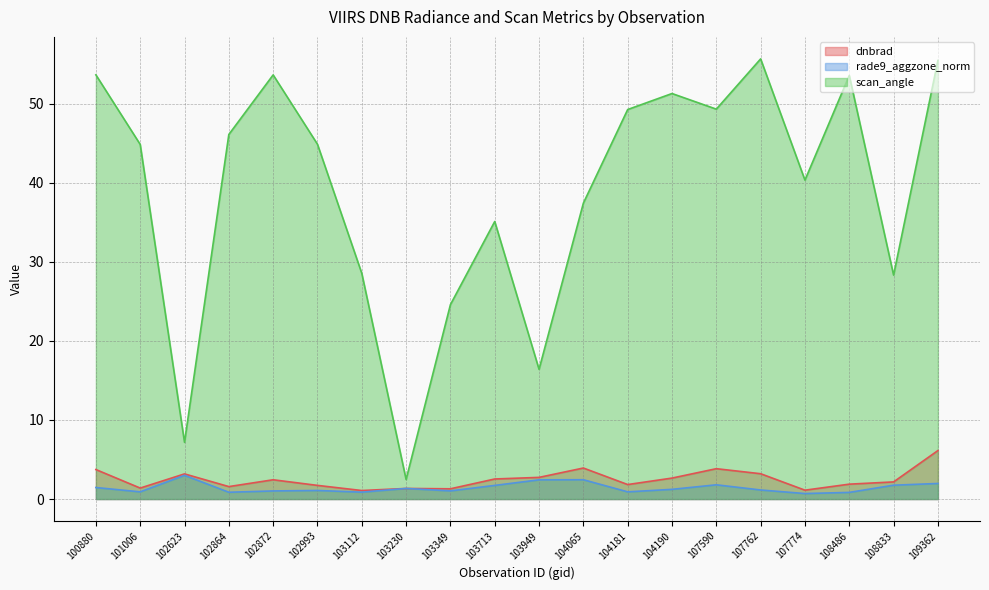

Reading left to right, extract all data points from this chart.

dnbrad: 3.7	1.4	3.2	1.6	2.4	1.7	1.1	1.3	1.3	2.5	2.7	3.9	1.8	2.7	3.8	3.2	1.1	1.9	2.2	6.1
rade9_aggzone_norm: 1.5	0.9	3.0	0.9	1.0	1.1	0.9	1.3	1.0	1.7	2.4	2.4	0.9	1.2	1.8	1.1	0.7	0.8	1.8	2.0
scan_angle: 53.6	44.8	7.2	46.1	53.6	44.9	28.5	2.5	24.6	35.1	16.4	37.4	49.3	51.3	49.3	55.7	40.3	53.6	28.3	55.5